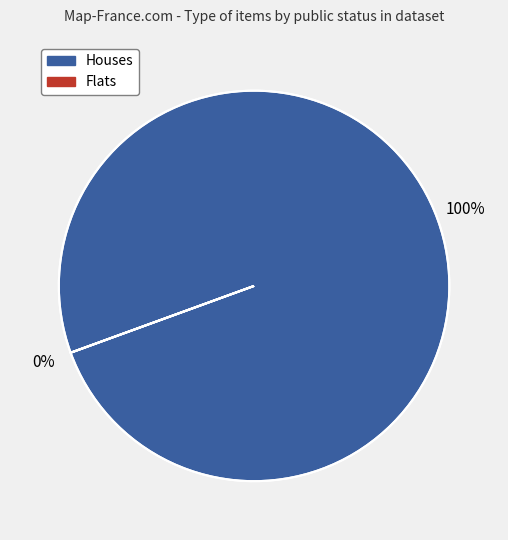

Rank the series by their maximum value, from lowest to highest.

Flats, Houses